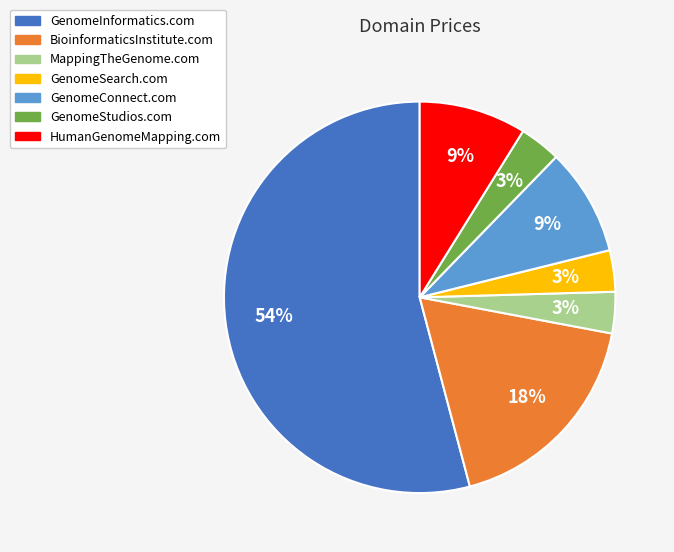

Do MappingTheGenome.com and GenomeInformatics.com together represent more than half of the pie?

Yes